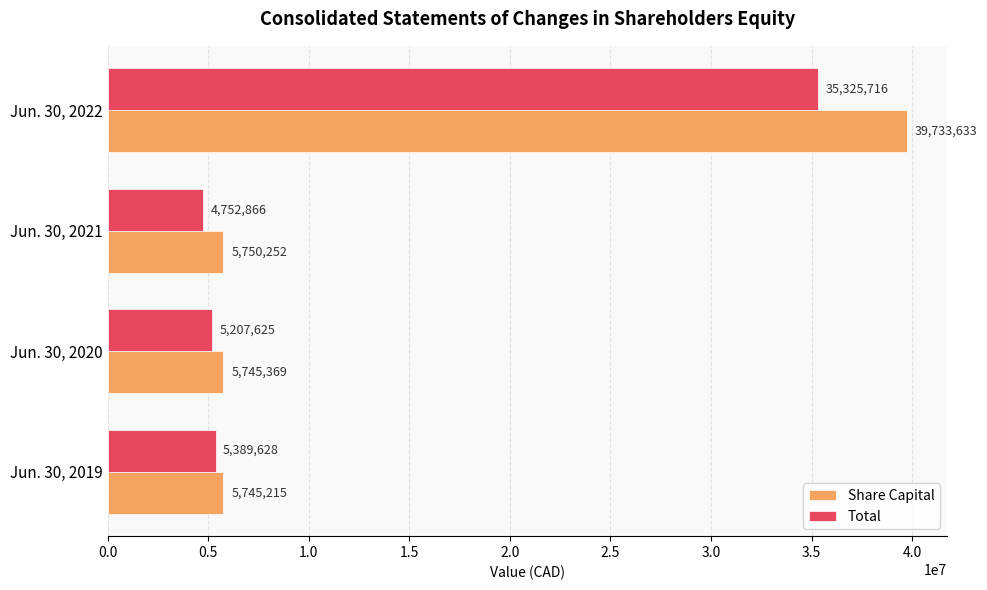

At which category is the sum across all series the highest?

Jun. 30, 2022